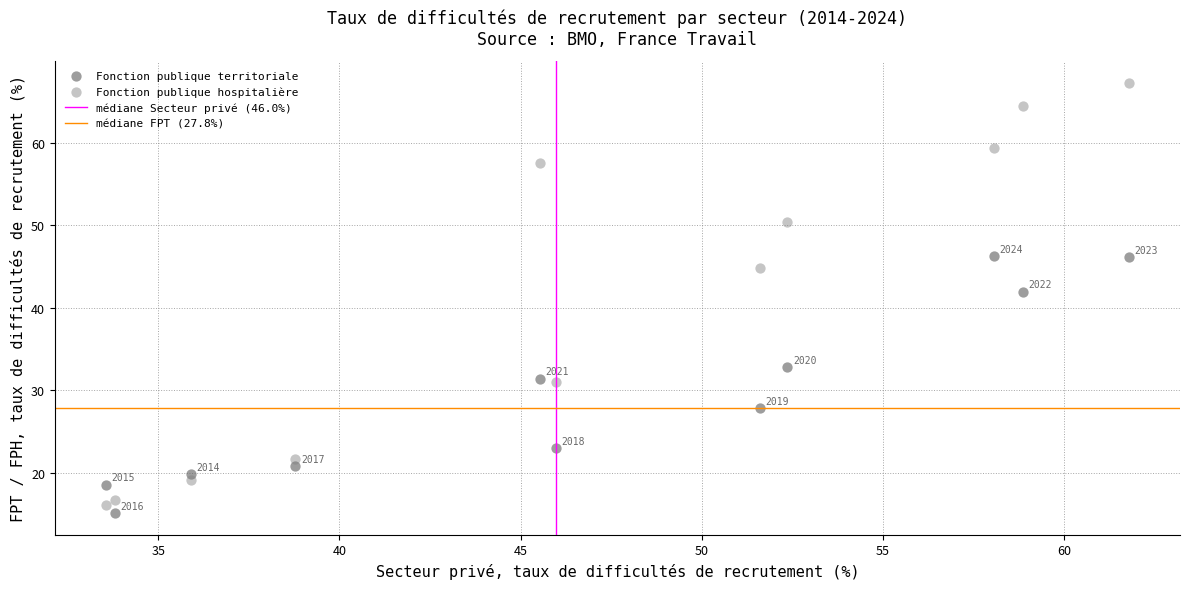

What is the X range (max minus min) for the scatter plot?

28.2